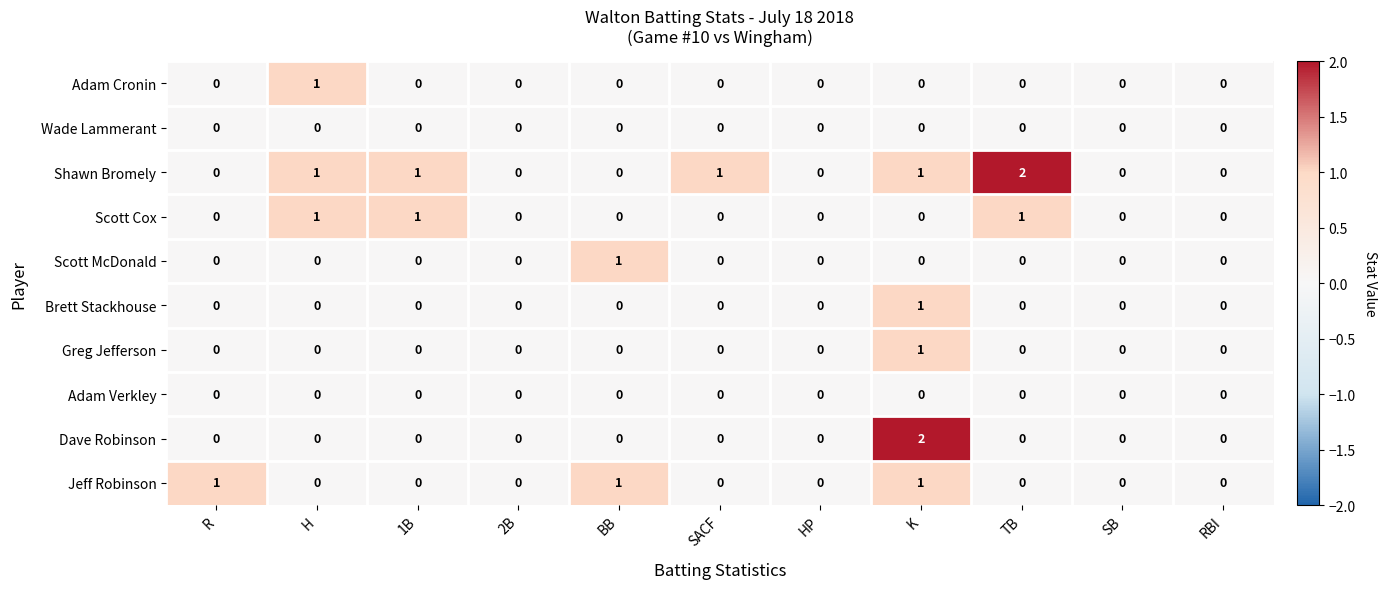

Which series has the largest total across all categories?

Shawn Bromely